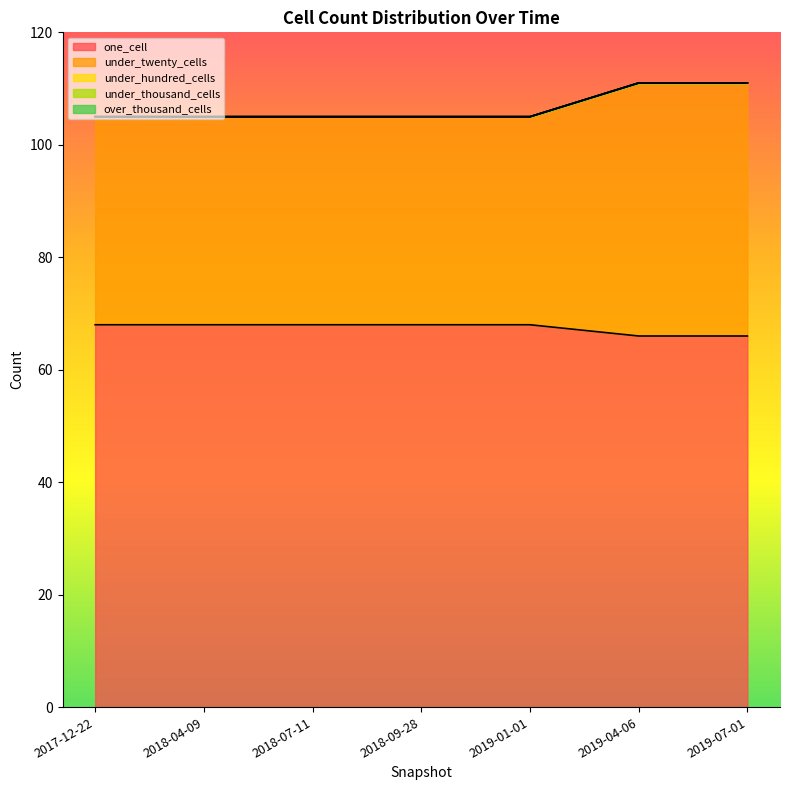

At which label does over_thousand_cells reach its peak?

2017-12-22